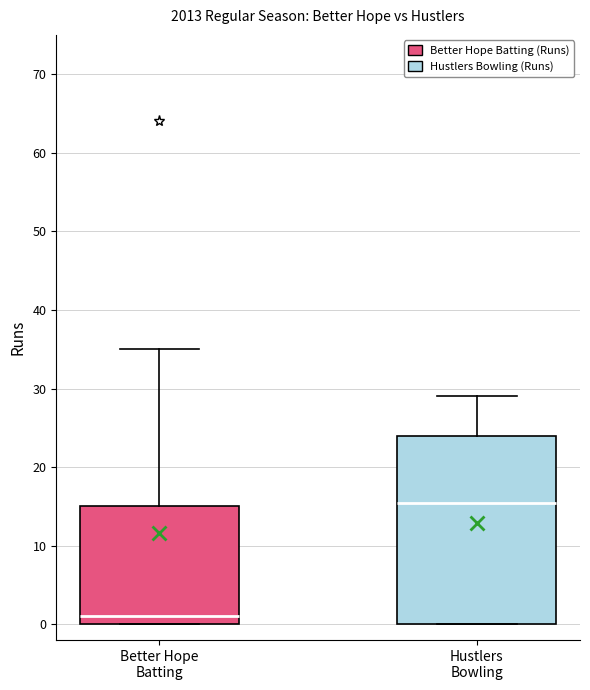

Where is the lower edge of the box for Hustlers Bowling on the y-axis? The values are not printed on the chart, so give them approximately, as read against the axis.

0